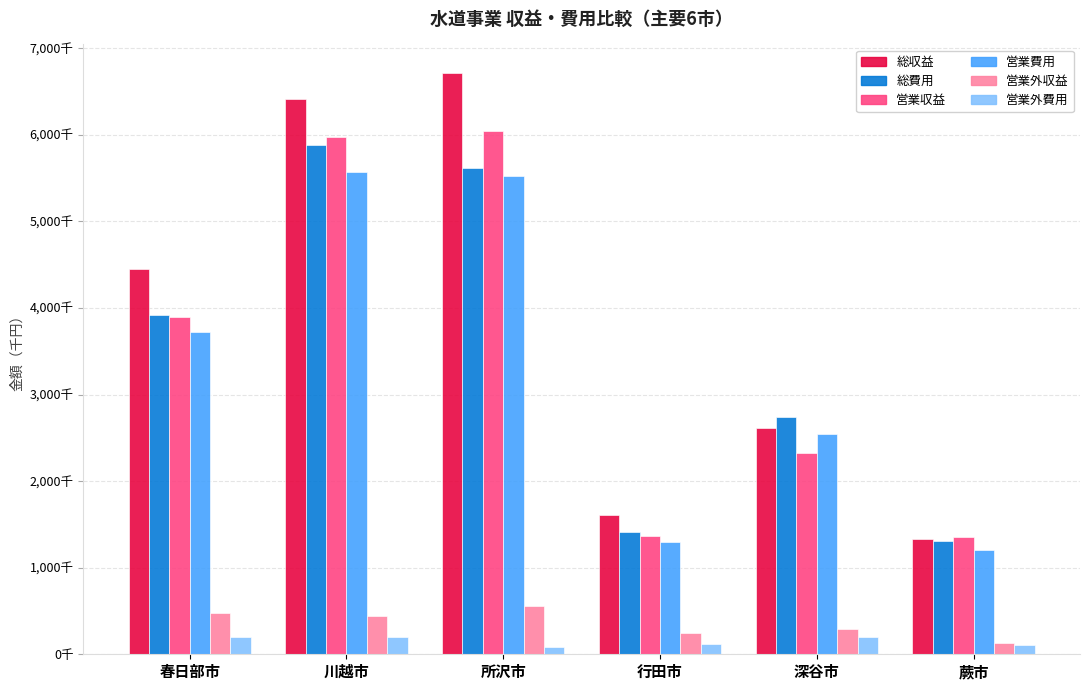

What is the value of the 営業外収益 bar at the 2nd from the left?

436444